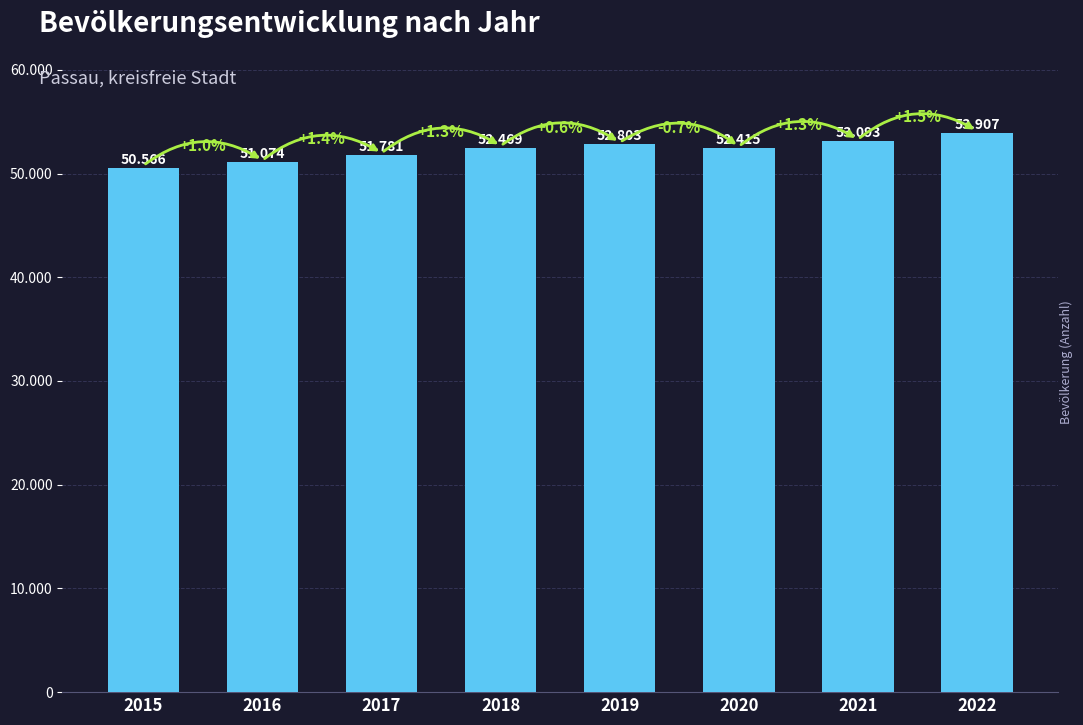

Rank the categories by value from lowest to highest.

2015, 2016, 2017, 2020, 2018, 2019, 2021, 2022